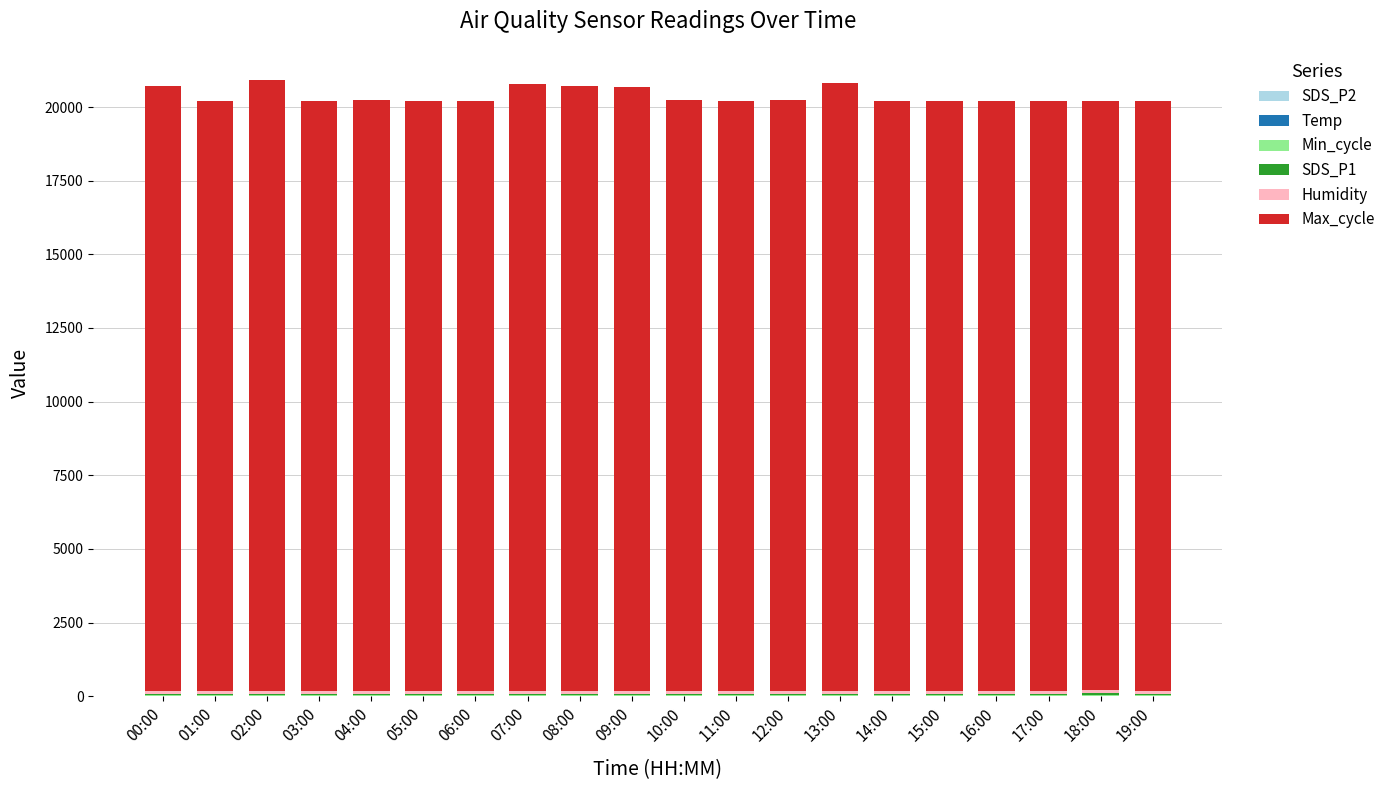

How many series are shown in this chart?

6